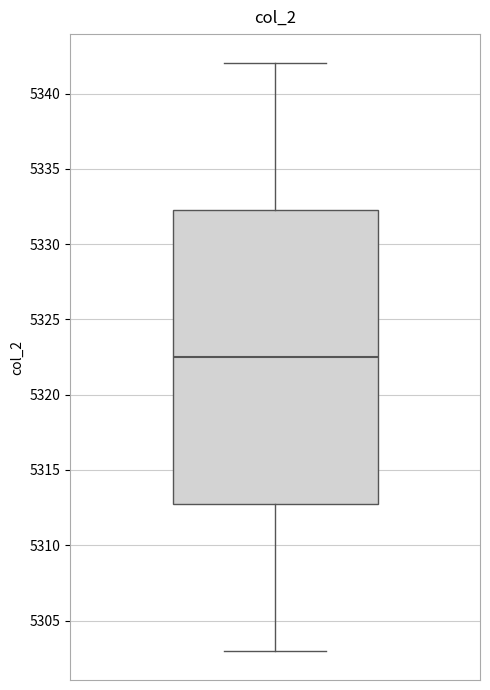

Where does the upper whisker of the box end on the y-axis? The values are not printed on the chart, so give them approximately, as read against the axis.

5342.0